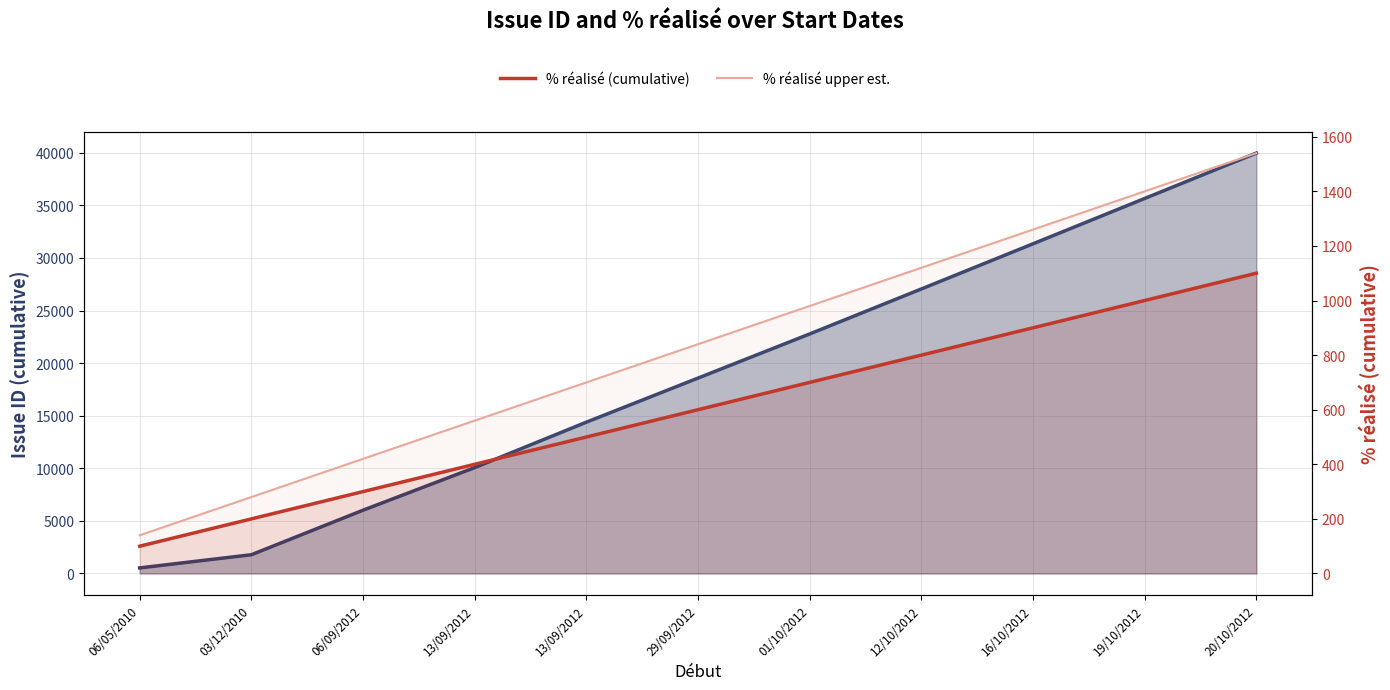

Between 13/09/2012 and 20/10/2012, which series saw the biggest shift?

Issue ID (cumulative)